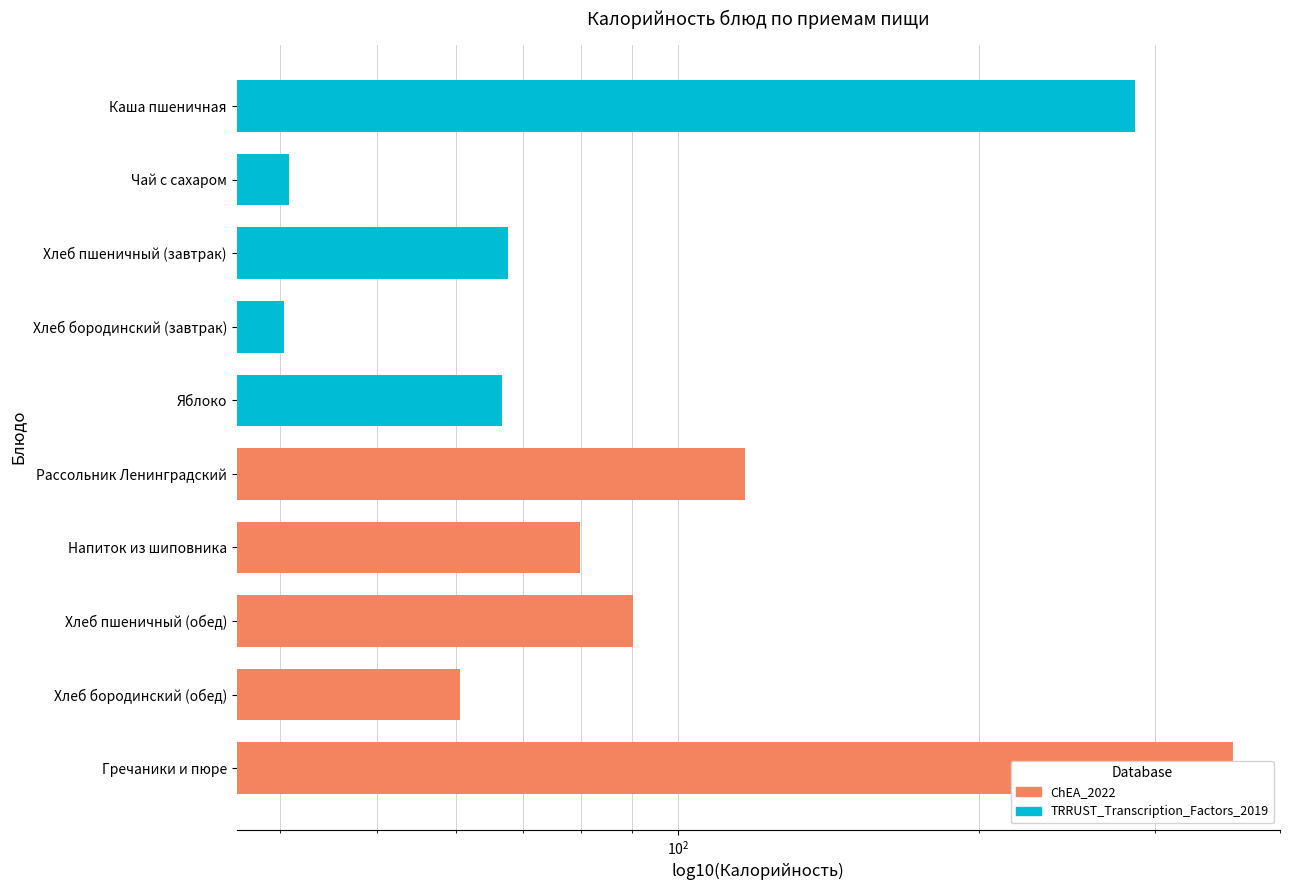

What is the value of the TRRUST_Transcription_Factors_2019 bar at the 4th from the left?

40.8